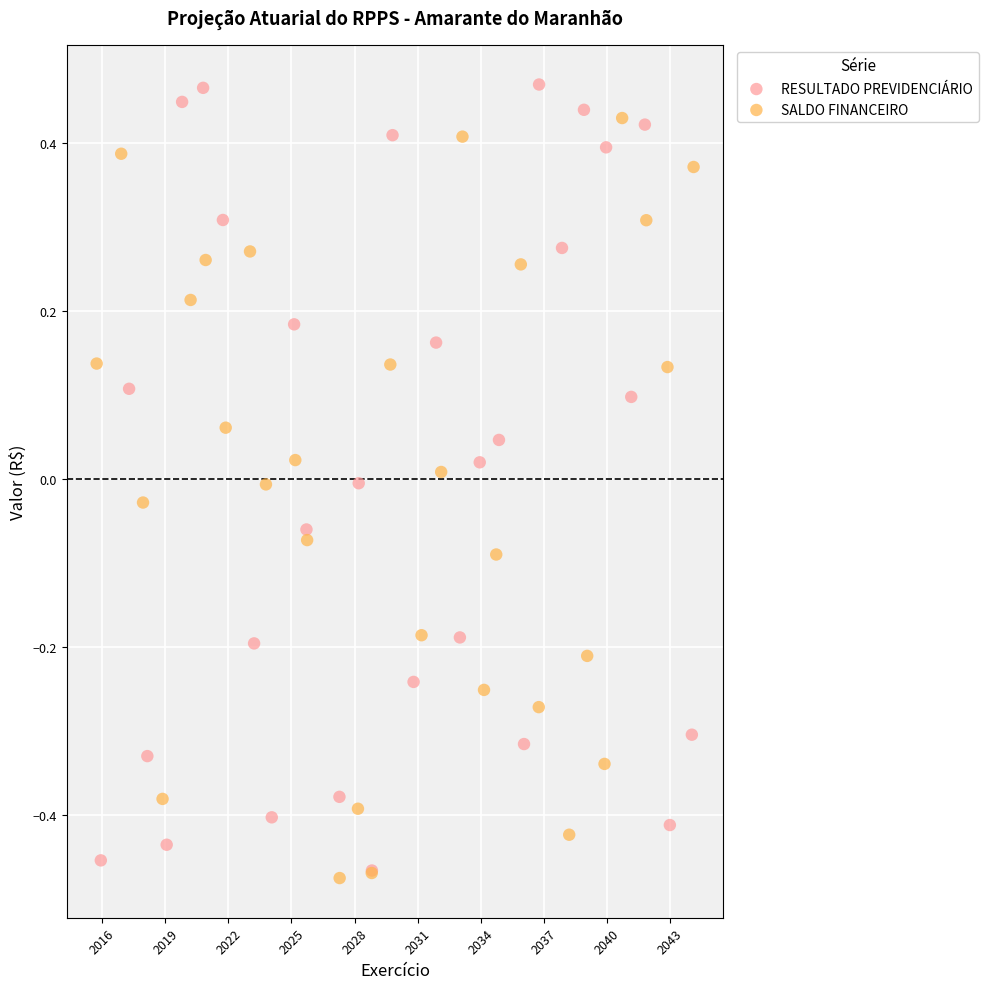

Which series contains the lowest Y value?

SALDO FINANCEIRO